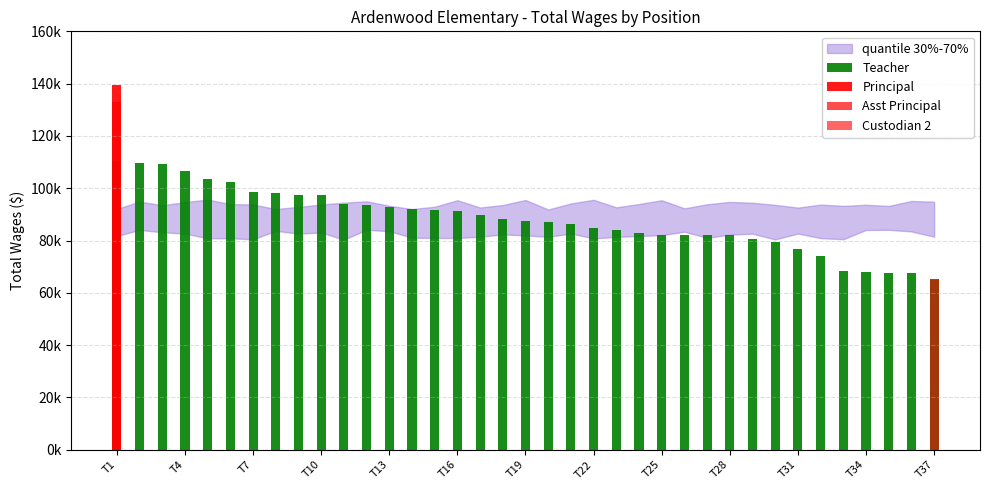

List the labels in order of value, smallest first.

36, 35, 34, 33, 32, 31, 30, 29, 28, 27, 26, 25, 24, 23, 22, 21, 20, 19, 18, 17, 16, 15, 14, 13, T37, T34, T31, T28, T25, T22, T19, T16, T13, T10, T7, T4, T1